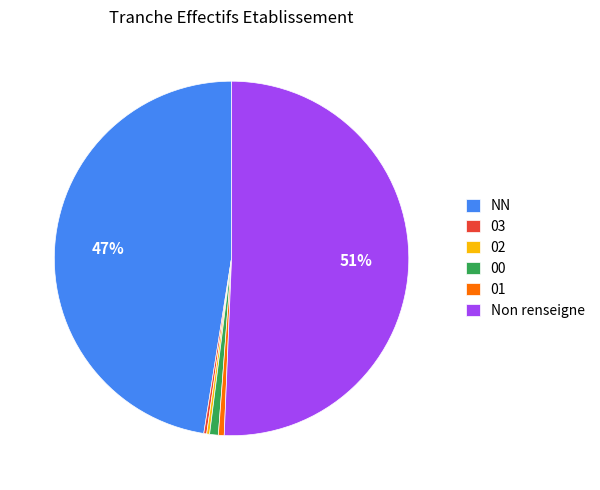

Does Non renseigne represent more than half of the total?

Yes